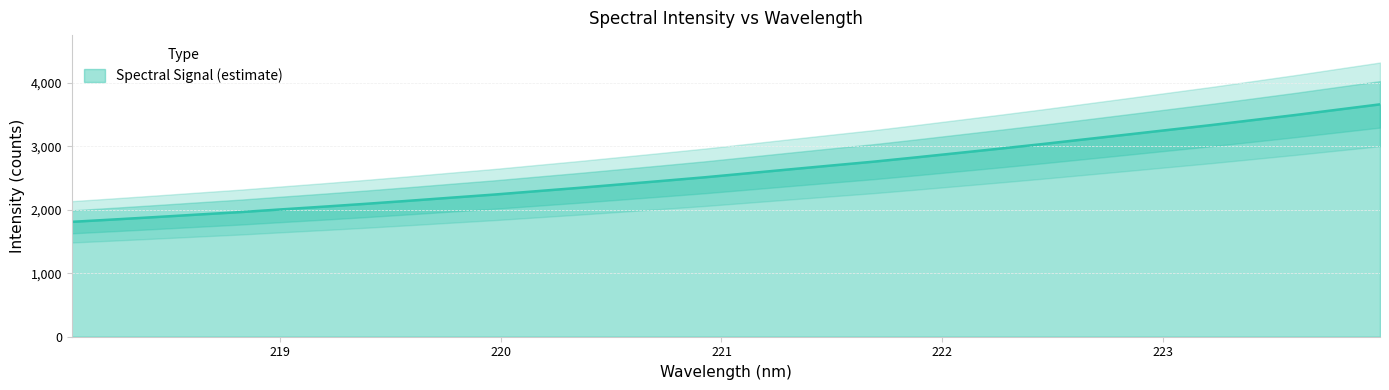

Rank the categories by value from lowest to highest.

218.0596, 218.2508, 218.442, 218.6332, 218.8244, 219.0156, 219.2067, 219.3979, 219.589, 219.7801, 219.9712, 220.1623, 220.3533, 220.5444, 220.7354, 220.9264, 221.1174, 221.3083, 221.4993, 221.6902, 221.8812, 222.0721, 222.263, 222.4538, 222.6447, 222.8355, 223.0264, 223.2172, 223.408, 223.5987, 223.7895, 223.9802